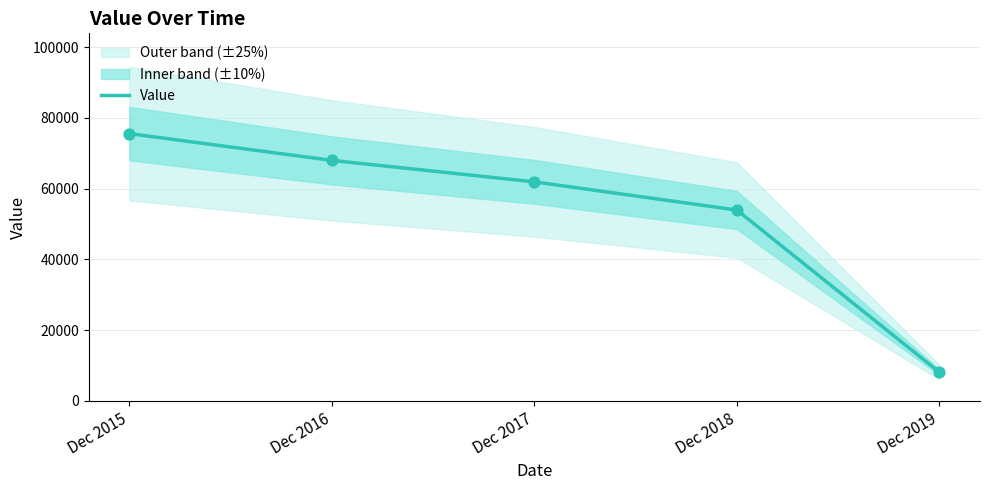

What is the ratio of the value at Dec 2015 to the value at Dec 2018?

1.4